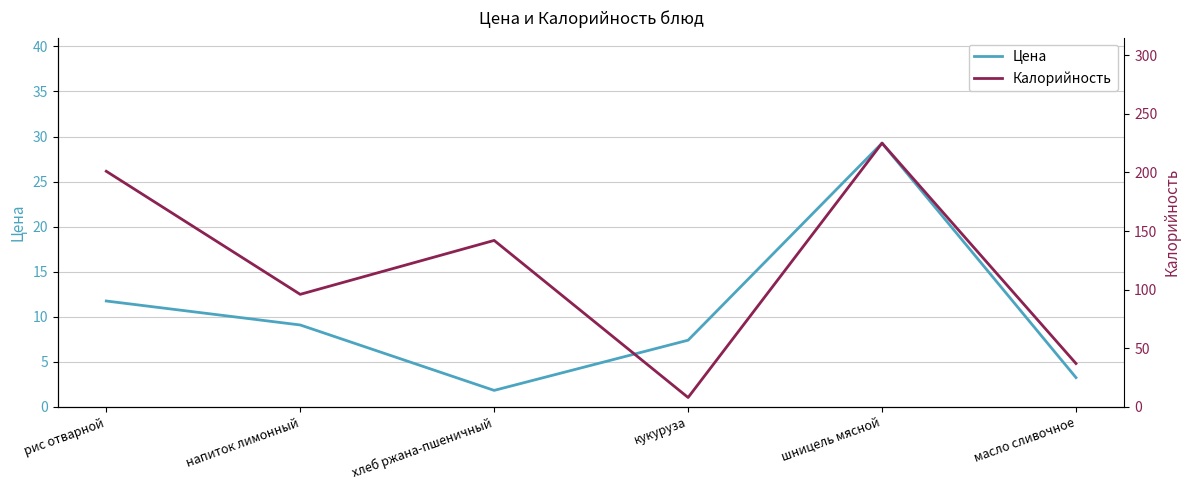

At which label does Цена reach its peak?

шницель мясной